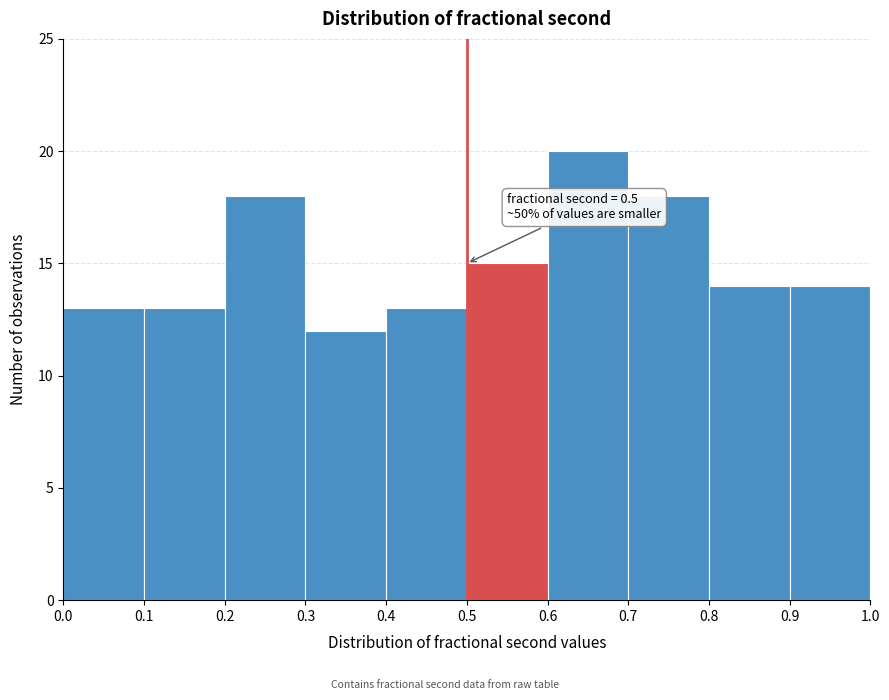

Which range on the x-axis has the tallest bar?

0.6 to 0.7